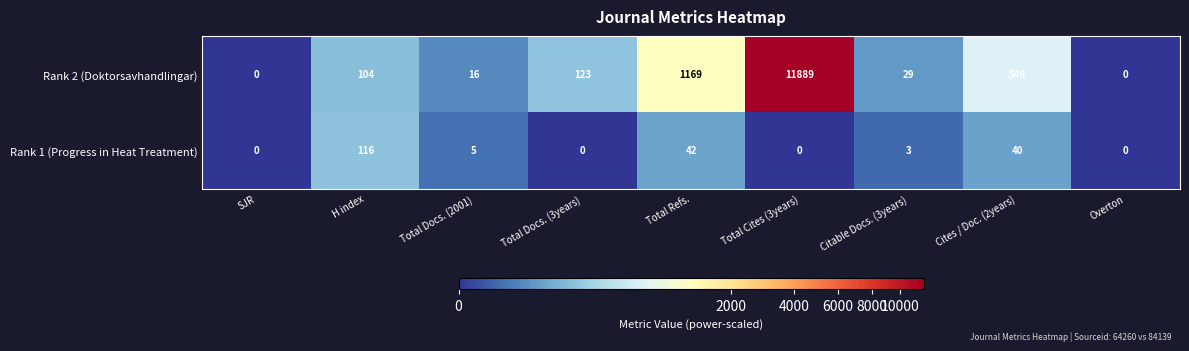

Reading left to right, what are all the values shown in this chart?

Rank 2 (Doktorsavhandlingar): SJR=0	H index=104	Total Docs. (2001)=16	Total Docs. (3years)=123	Total Refs.=1169	Total Cites (3years)=11889	Citable Docs. (3years)=29	Cites / Doc. (2years)=549	Overton=0
Rank 1 (Progress in Heat Treatment): SJR=0	H index=116	Total Docs. (2001)=5	Total Docs. (3years)=0	Total Refs.=42	Total Cites (3years)=0	Citable Docs. (3years)=3	Cites / Doc. (2years)=40	Overton=0